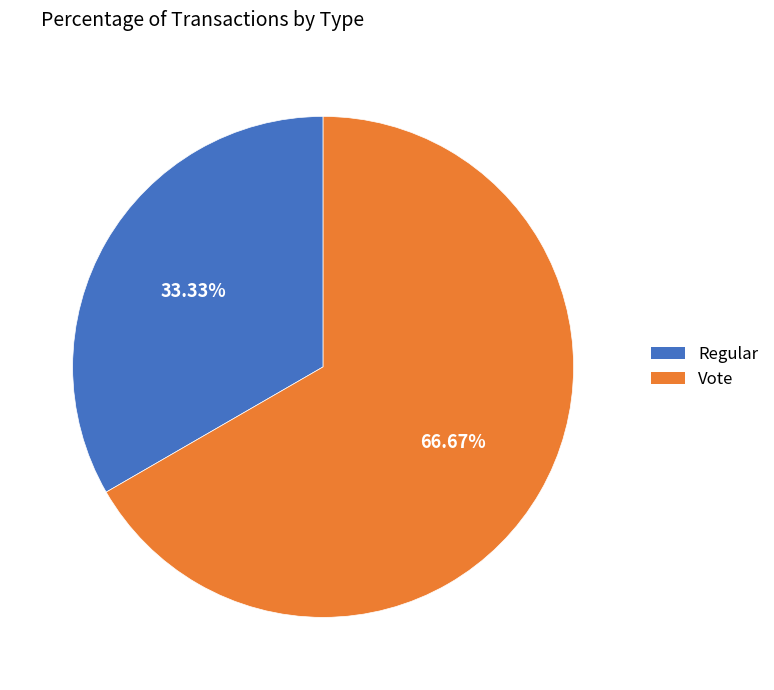

The Vote slice represents 54% of the pie. True or false?

False